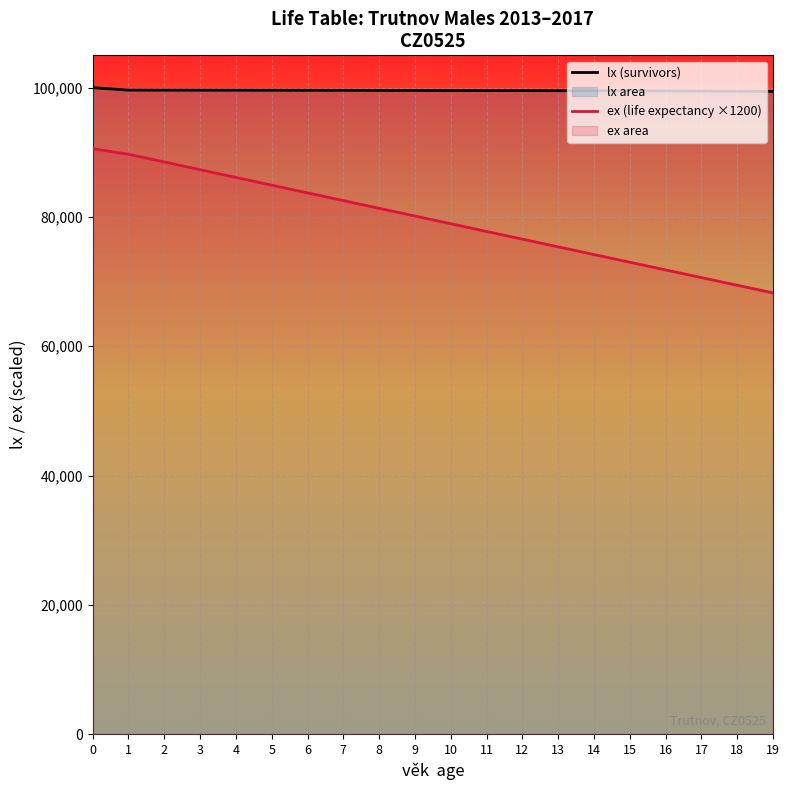

At how many categories does at least one series exceed 70784?

20